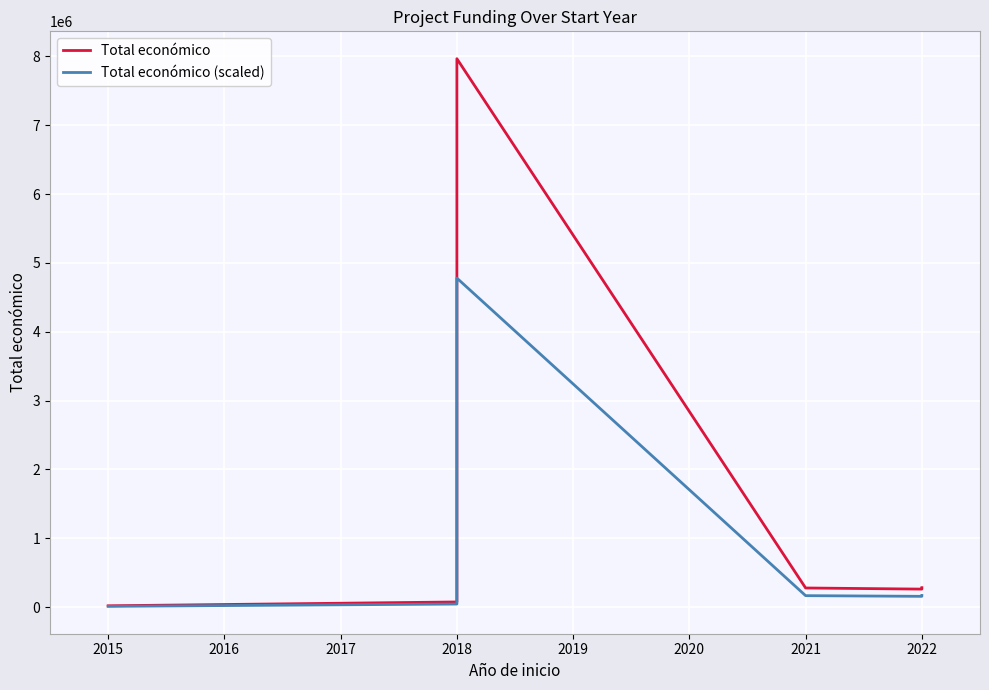

Where is the first local minimum for Total económico (scaled)?

2022